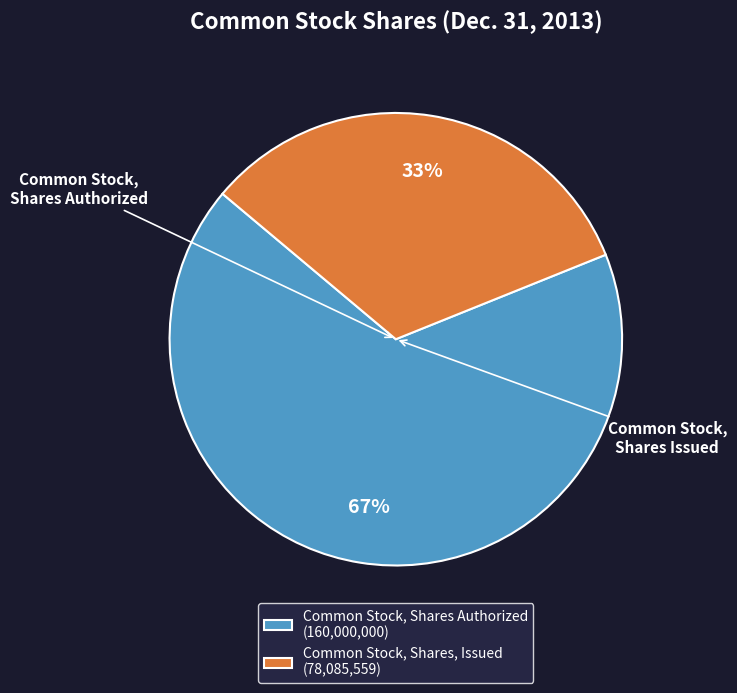

Does Common Stock, Shares, Issued represent more than half of the total?

No